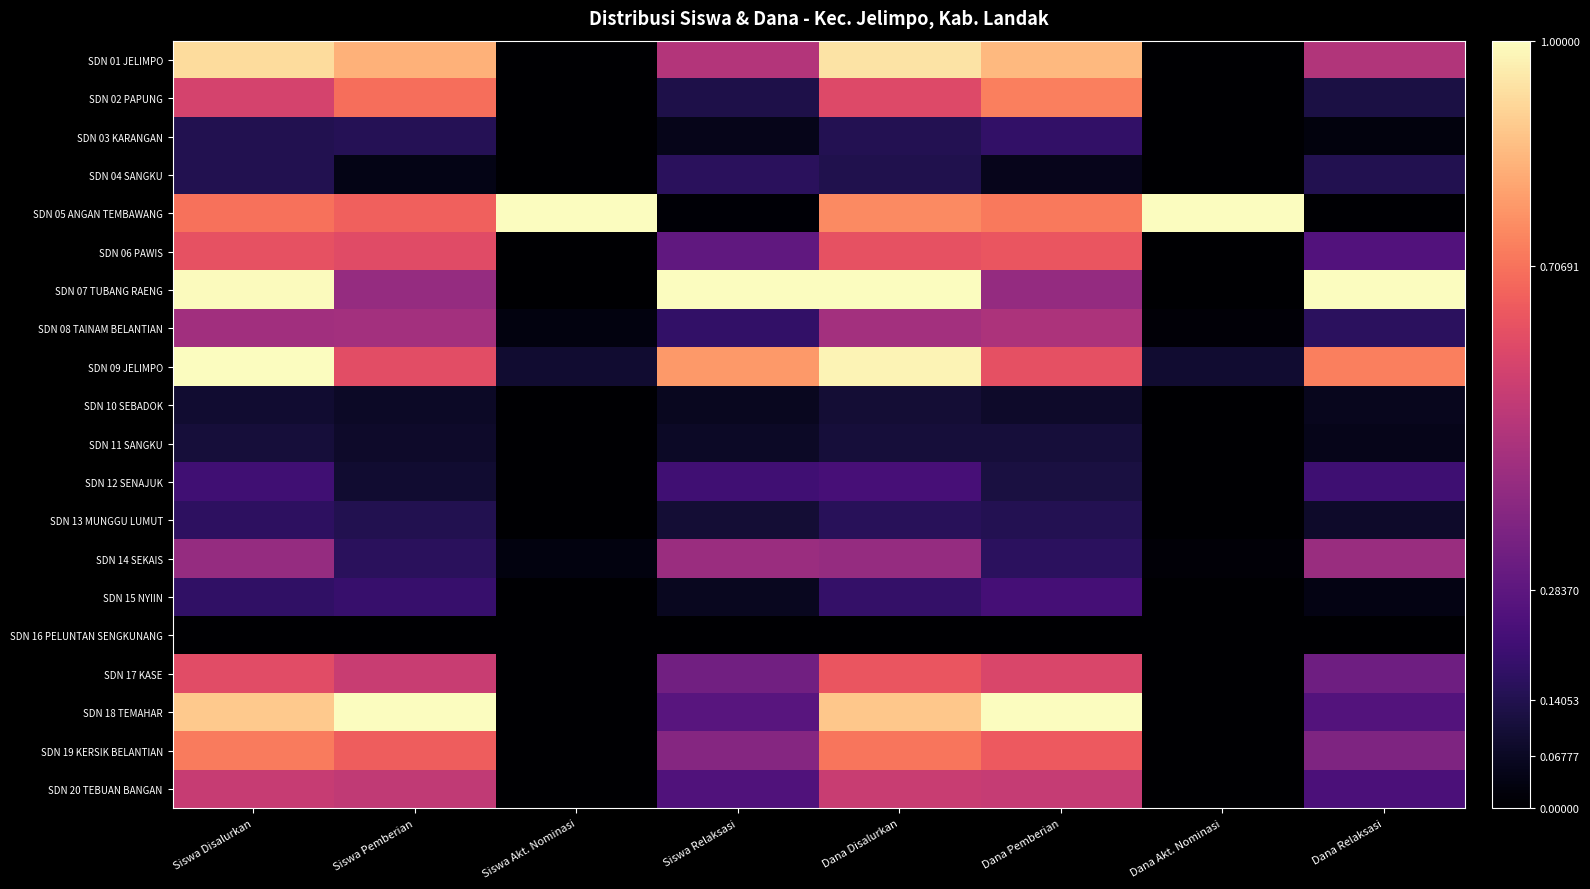

What is the total value across all series at Dana Pemberian?

8.3